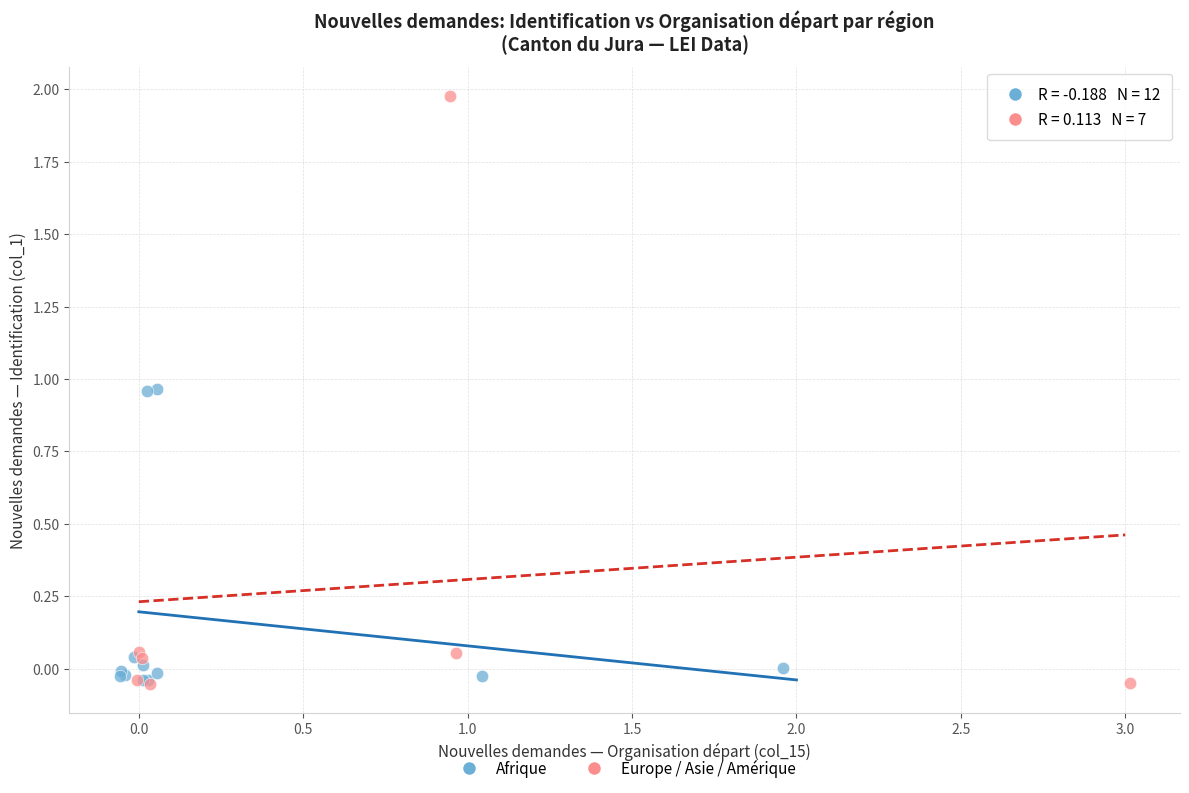

Which series reaches the maximum Y coordinate?

Europe / Asie / Amérique